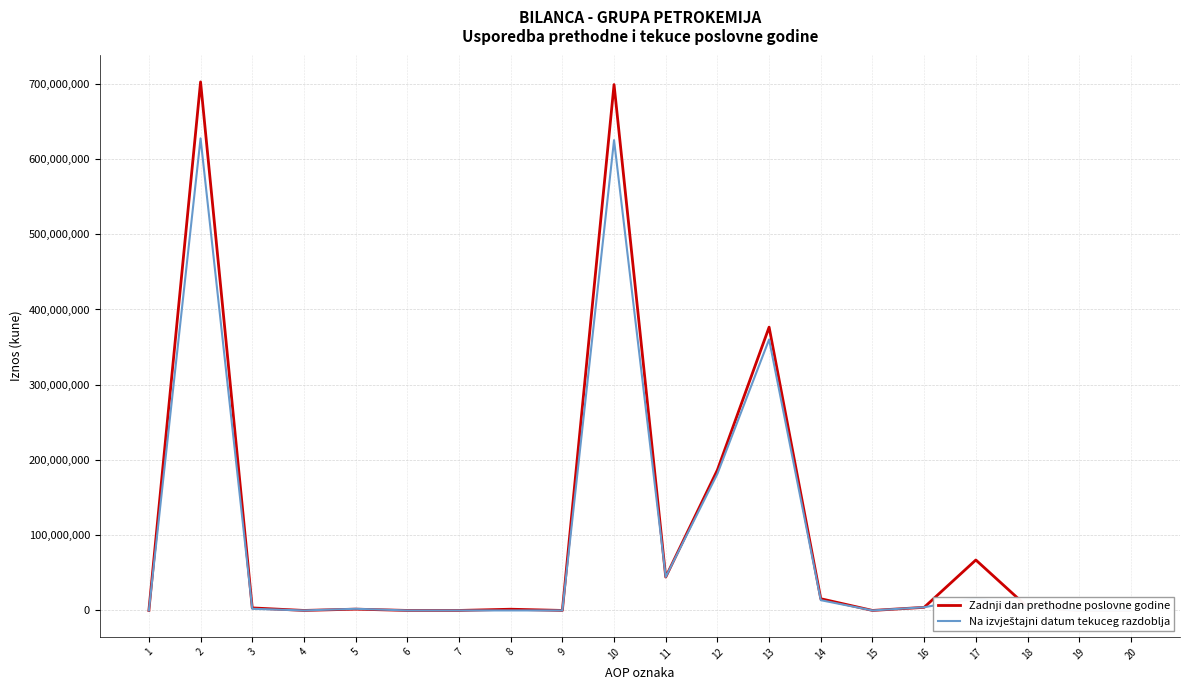

Reading left to right, what are all the values shown in this chart?

Zadnji dan prethodne poslovne godine: 1=0	2=702434924	3=3374735	4=0	5=1740590	6=0	7=0	8=1634145	9=0	10=698908441	11=44376020	12=186741267	13=376513381	14=15578435	15=0	16=4115921	17=67067310	18=4516107	19=0	20=10226
Na izvještajni datum tekuceg razdoblja: 1=0	2=627407652	3=2181727	4=0	5=2181727	6=0	7=0	8=0	9=0	10=625065961	11=44545623	12=181653025	13=360151184	14=13647074	15=0	16=4279293	17=16349237	18=4440525	19=0	20=10226